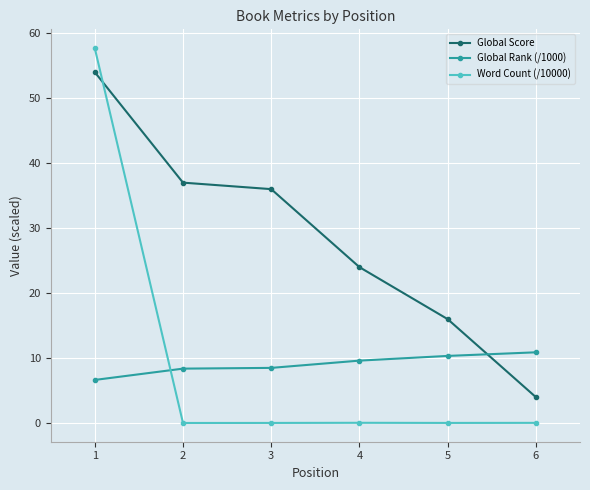

What is the spread (max minus min) of values at 3?

36.0